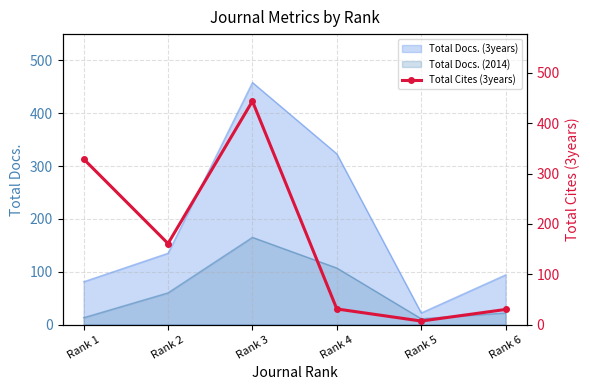

What is the value of the 4th point from the left?

31